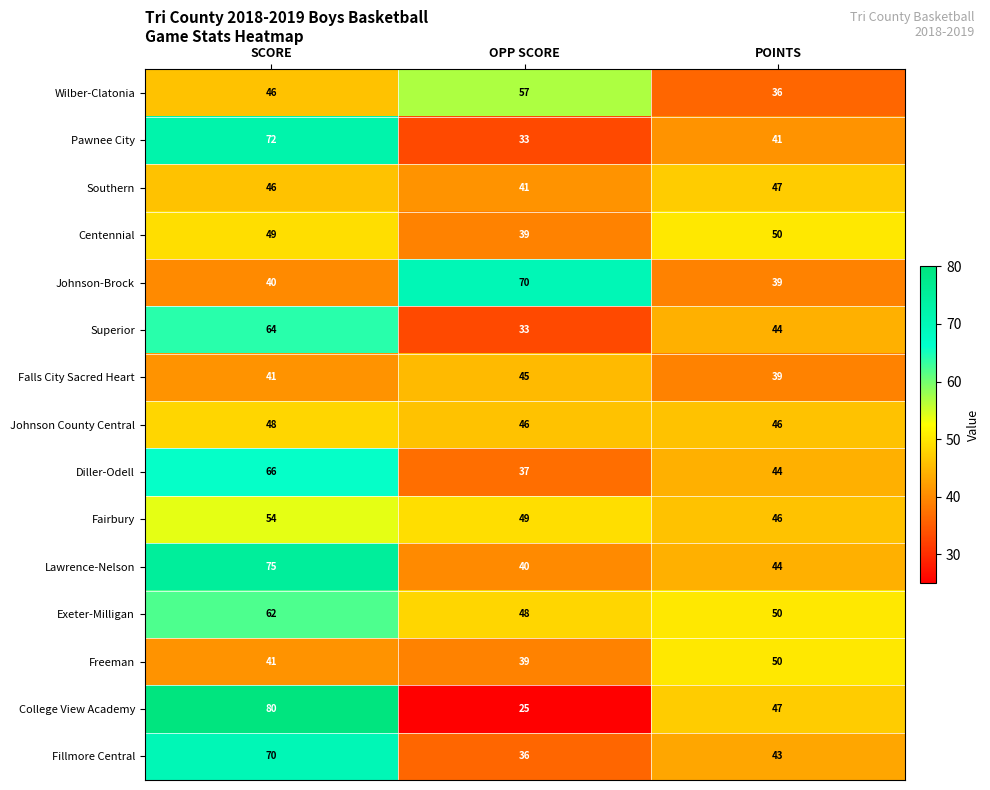

Read the Lawrence-Nelson value at POINTS.

44